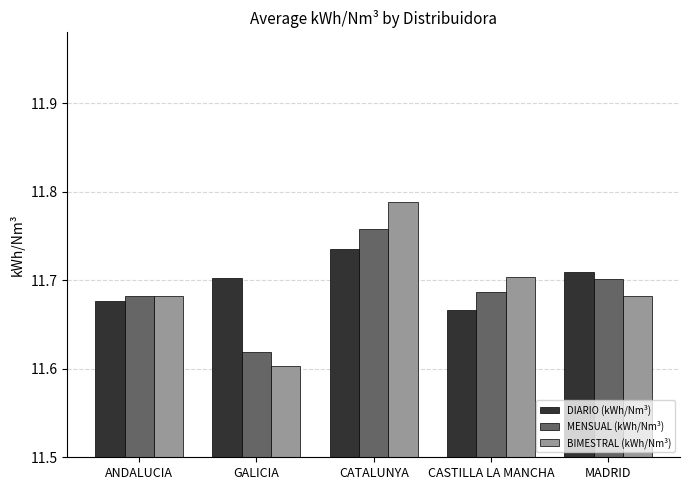

At how many categories does at least one series exceed 11?

5